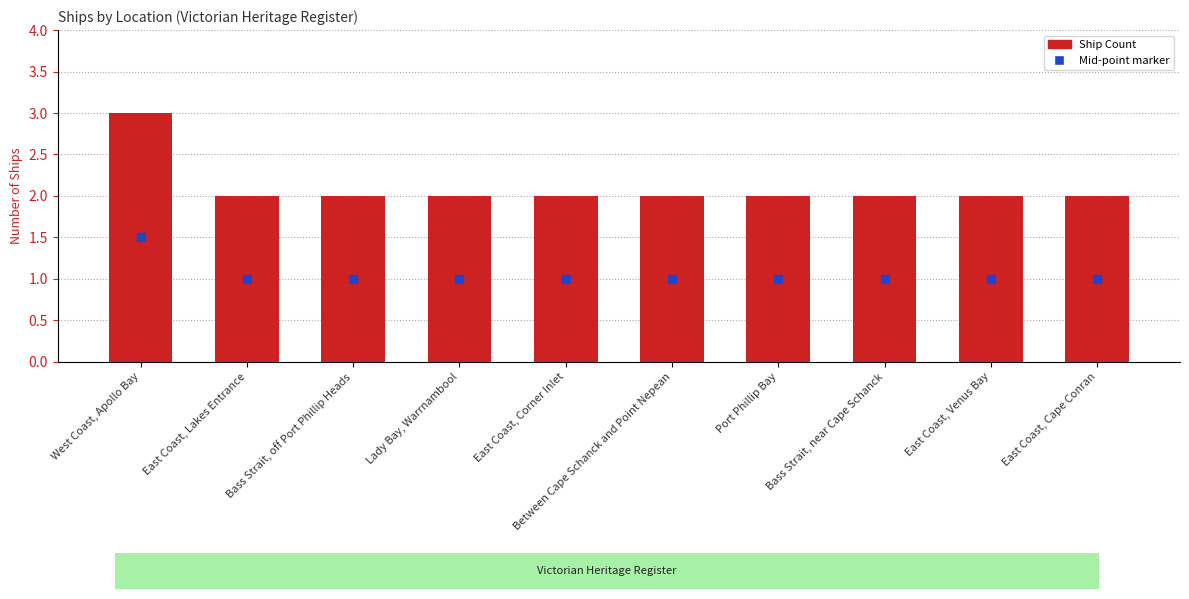

Which series has the widest spread of Y values?

Ship Count